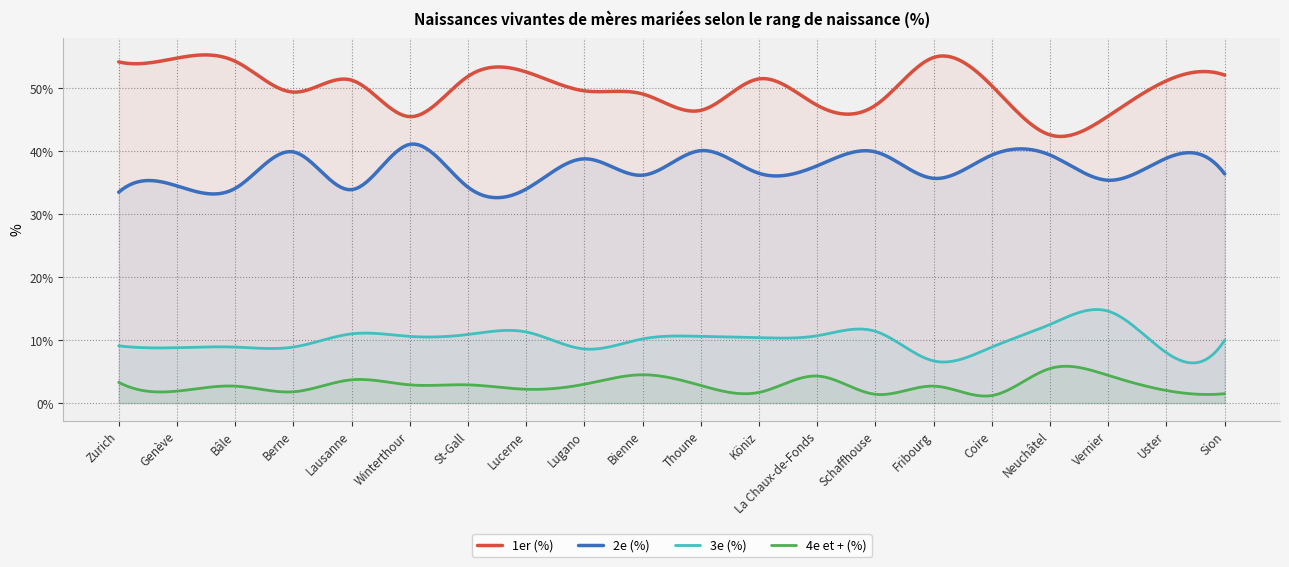

Rank the series at Bâle from lowest to highest value.

4e et + (%), 3e (%), 2e (%), 1er (%)